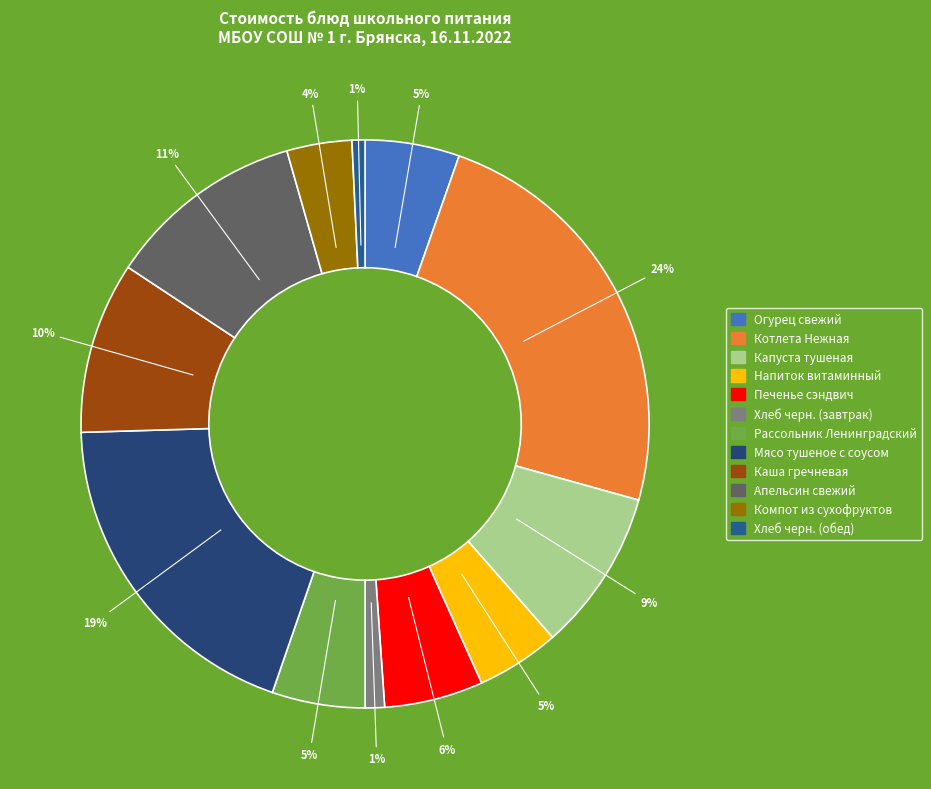

To the nearest percent, what portion does Хлеб черн. (завтрак) represent?

1%